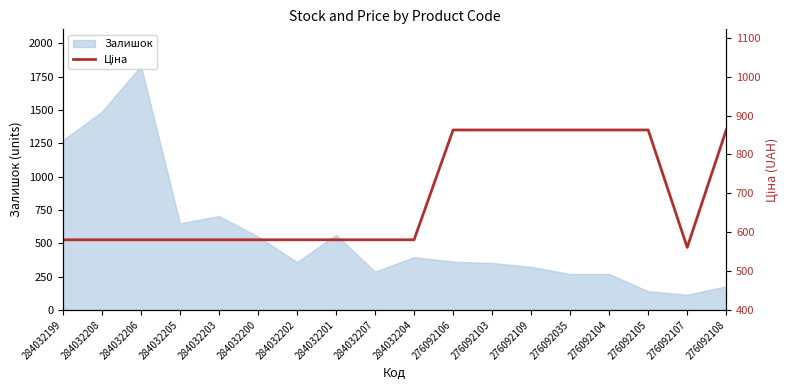

Reading left to right, extract all data points from this chart.

284032199=580.4	284032208=580.4	284032206=580.4	284032205=580.4	284032203=580.4	284032200=580.4	284032202=580.4	284032201=580.4	284032207=580.4	284032204=580.4	276092106=862.8	276092103=862.8	276092109=862.8	276092035=862.8	276092104=862.8	276092105=862.8	276092107=560.8	276092108=862.8